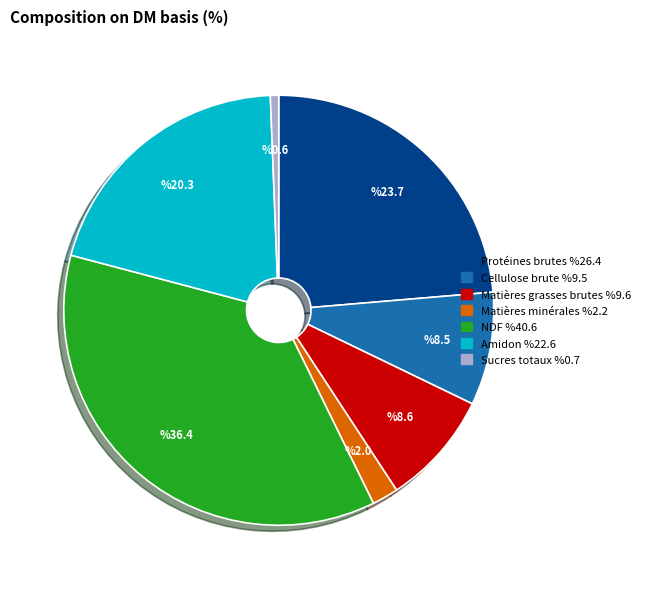

Is it true that Matières grasses brutes is 19% of the pie?

False